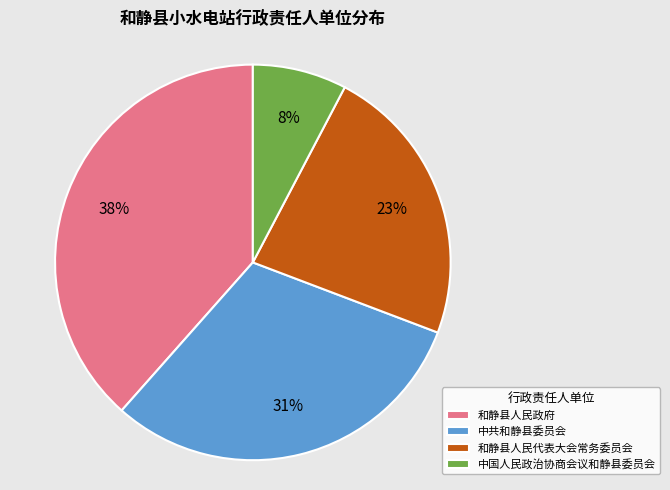

True or false: 中国人民政治协商会议和静县委员会 accounts for 8% of the total.

True